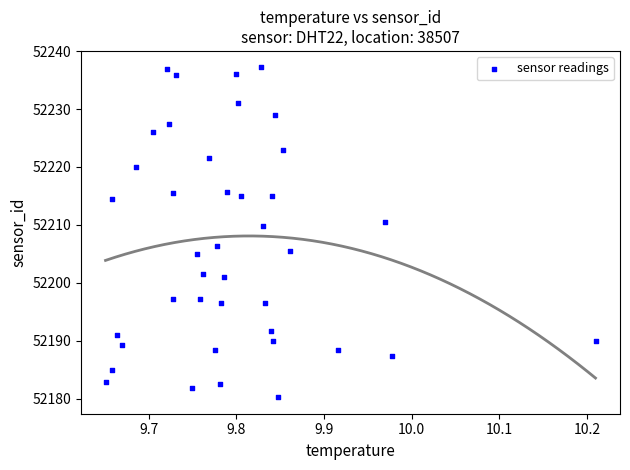

What is the range of X values (max minus min)?

0.6